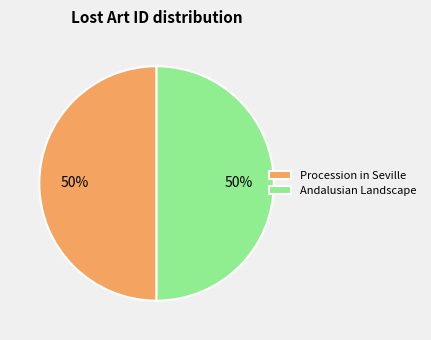

Is it true that Procession in Seville is 50% of the pie?

True